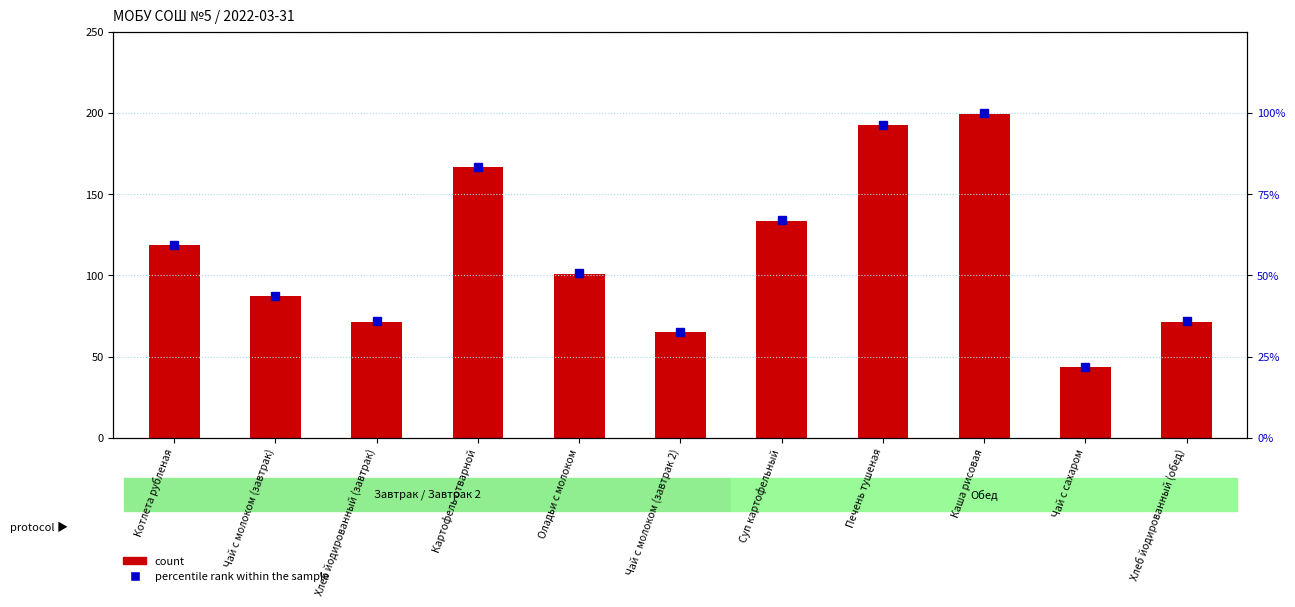

Reading right to left, transcribe all the data shown in this chart.

count: 71.4	43.5	199.7	192.5	133.6	65.2	101.0	166.5	71.4	87.0	118.9
percentile rank within the sample: 35.8	21.8	100.0	96.4	66.9	32.7	50.6	83.4	35.8	43.6	59.5